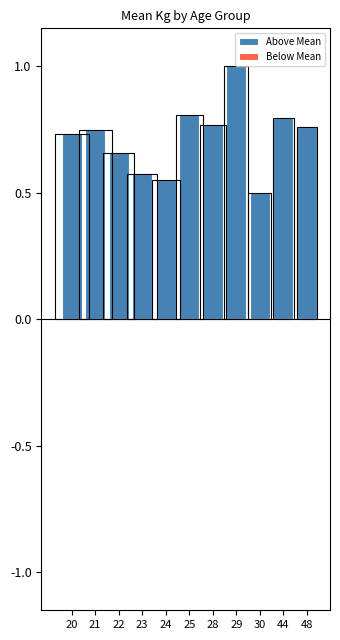

Reading right to left, what are all the values shown in this chart?

Above Mean: 48=0.8	44=0.8	30=0.5	29=1.0	28=0.8	25=0.8	24=0.6	23=0.6	22=0.7	21=0.7	20=0.7
Below Mean: 48=0.0	44=0.0	30=0.0	29=0.0	28=0.0	25=0.0	24=0.0	23=0.0	22=0.0	21=0.0	20=0.0